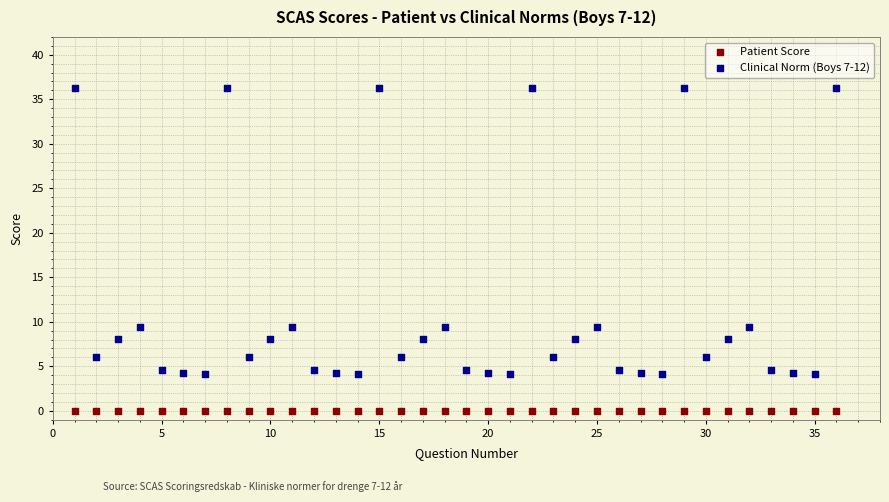

Which series reaches the minimum Y coordinate?

Patient Score